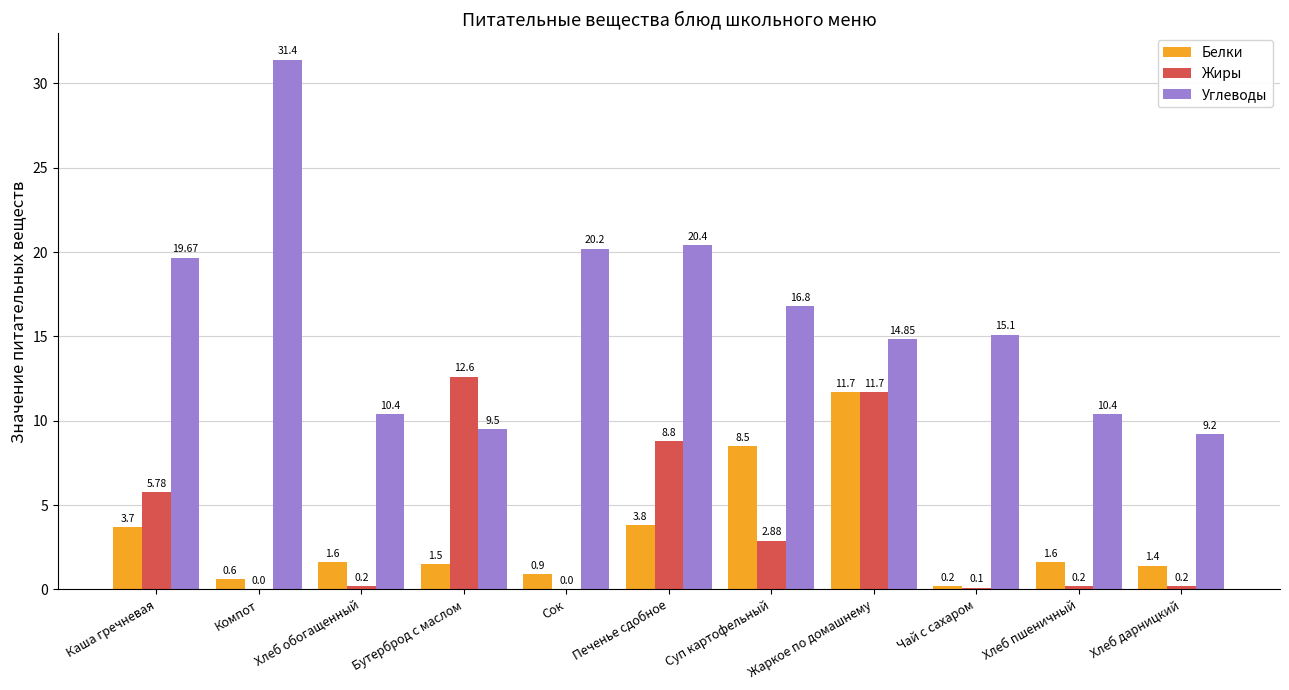

Which series has the largest total across all categories?

Углеводы